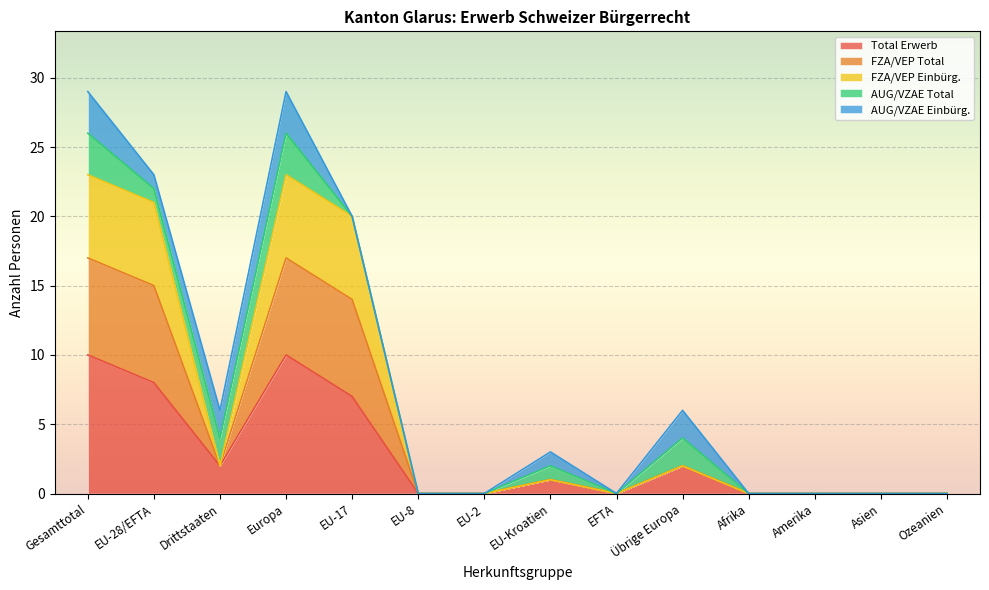

Where is the first local minimum for FZA/VEP Einbürg.?

Drittstaaten